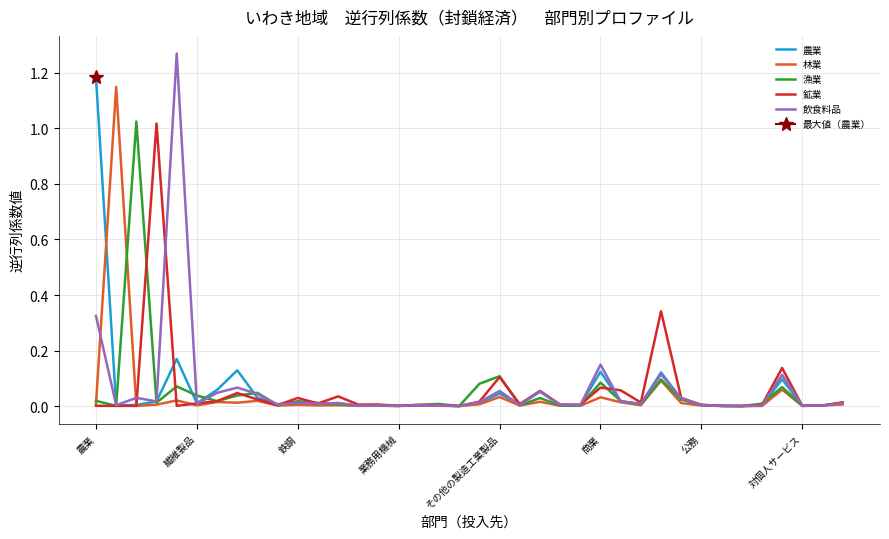

At which category is the sum across all series the highest?

農業